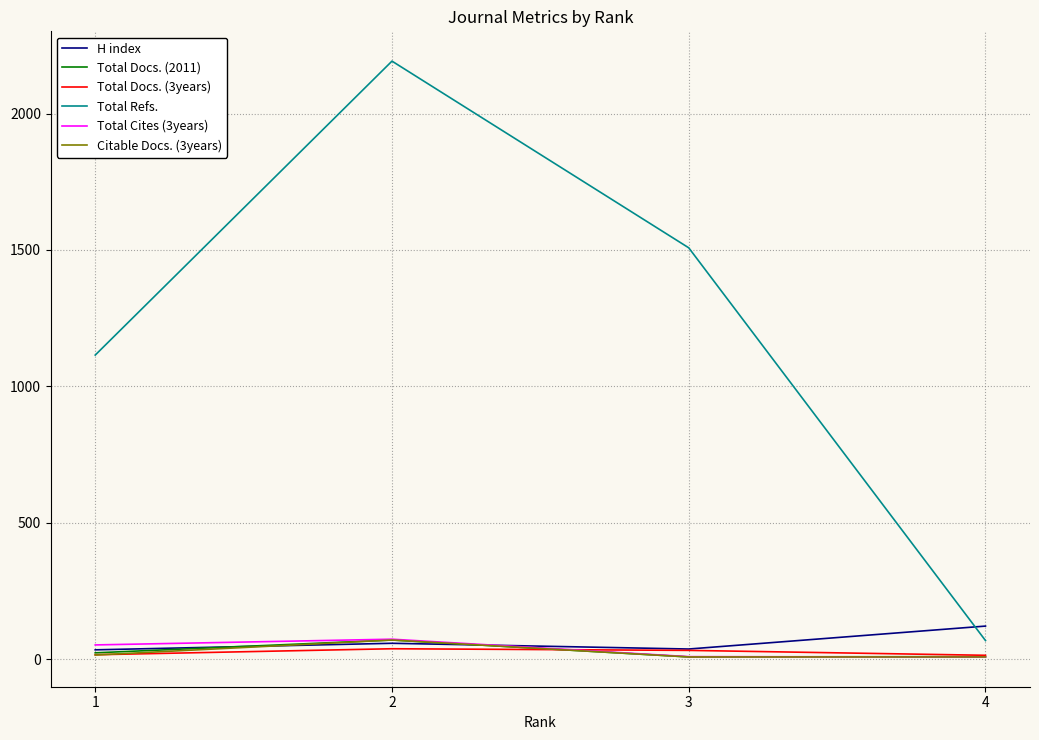

Which series has the largest range (max minus min)?

Total Refs.